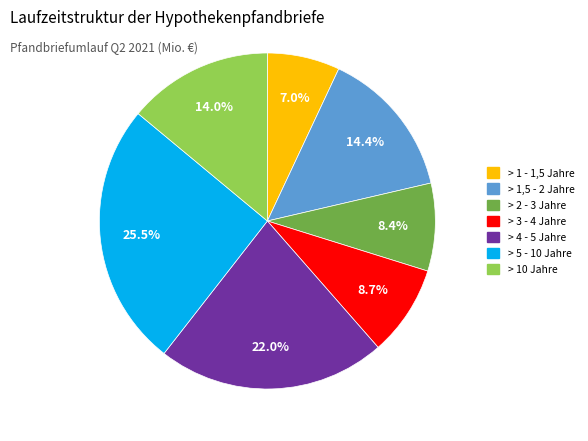

Is there a majority slice in this chart?

No